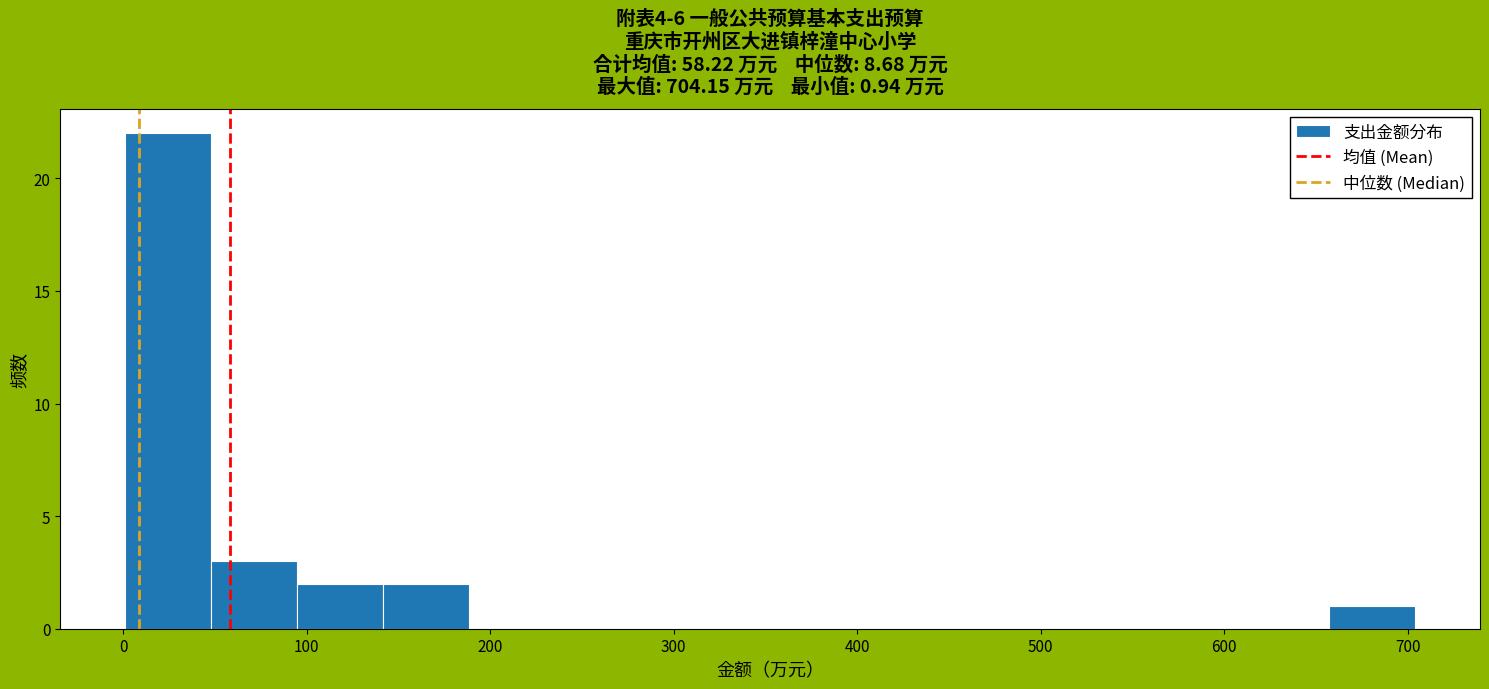

What is the height of the bar covering 0 to 50 on the x-axis? Neither the bar edges nor the heights are printed on the chart, so give them approximately, as read against the axes.

22